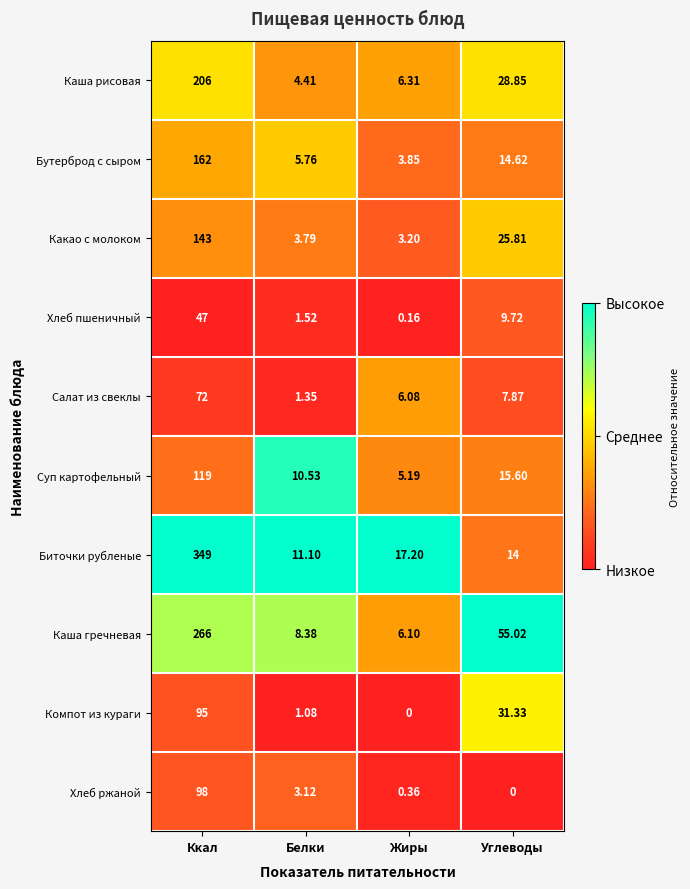

Which series has the widest spread of values?

Биточки рубленые